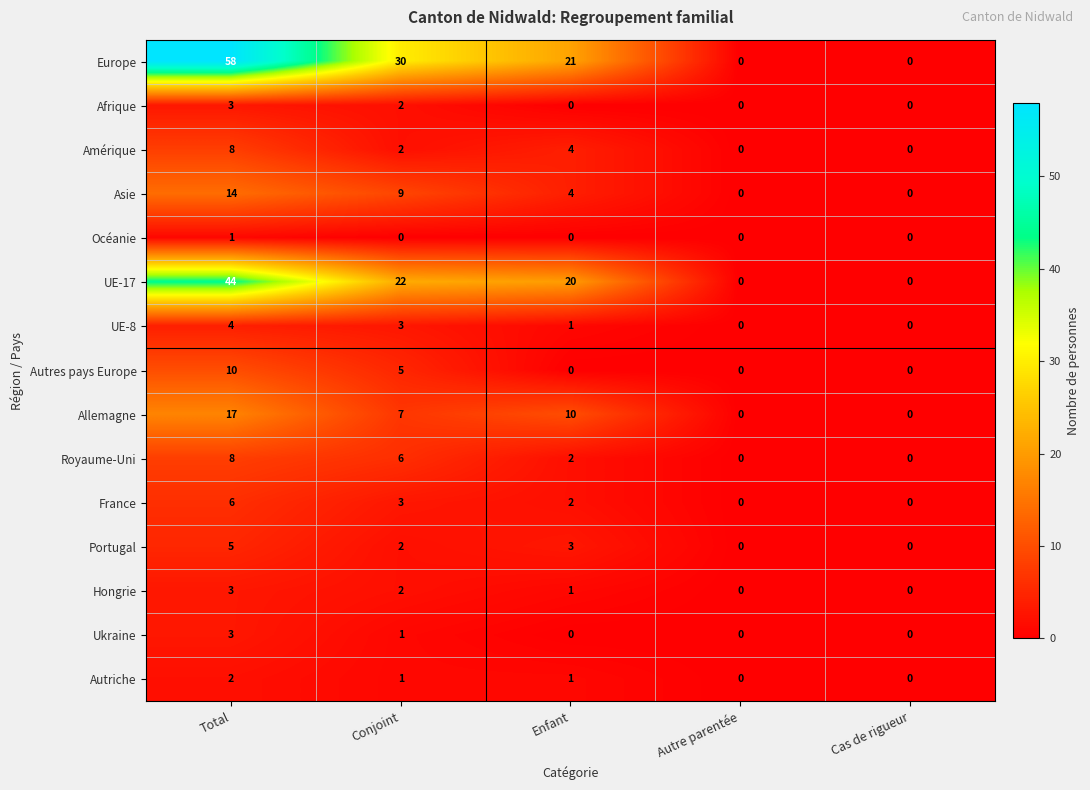

The Autres pays Europe series shows 6 at Autre parentée. True or false?

False